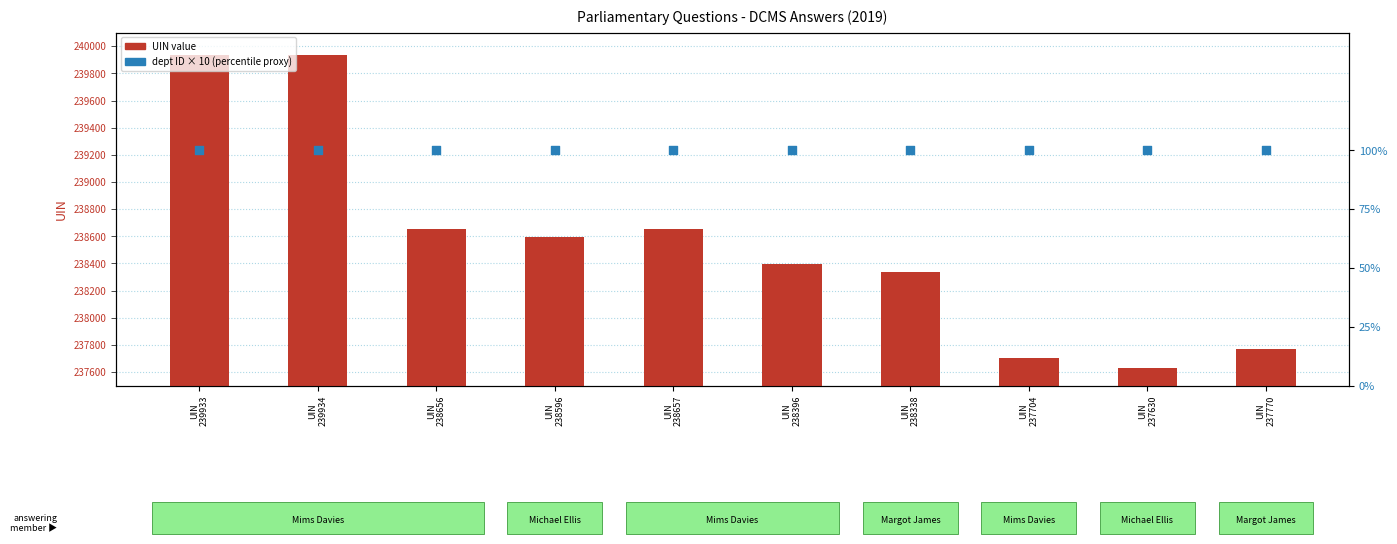

What are all the series names shown in the legend?

UIN value, Dept ID × 10